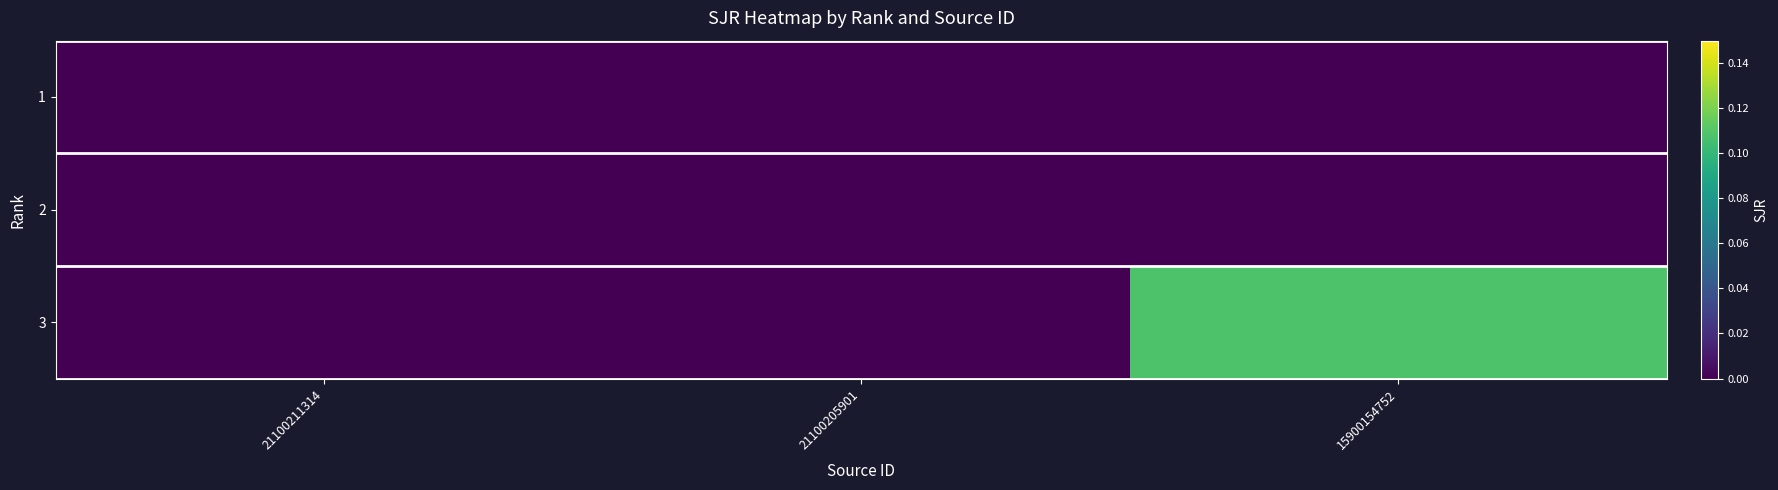

How many series are shown in this chart?

3